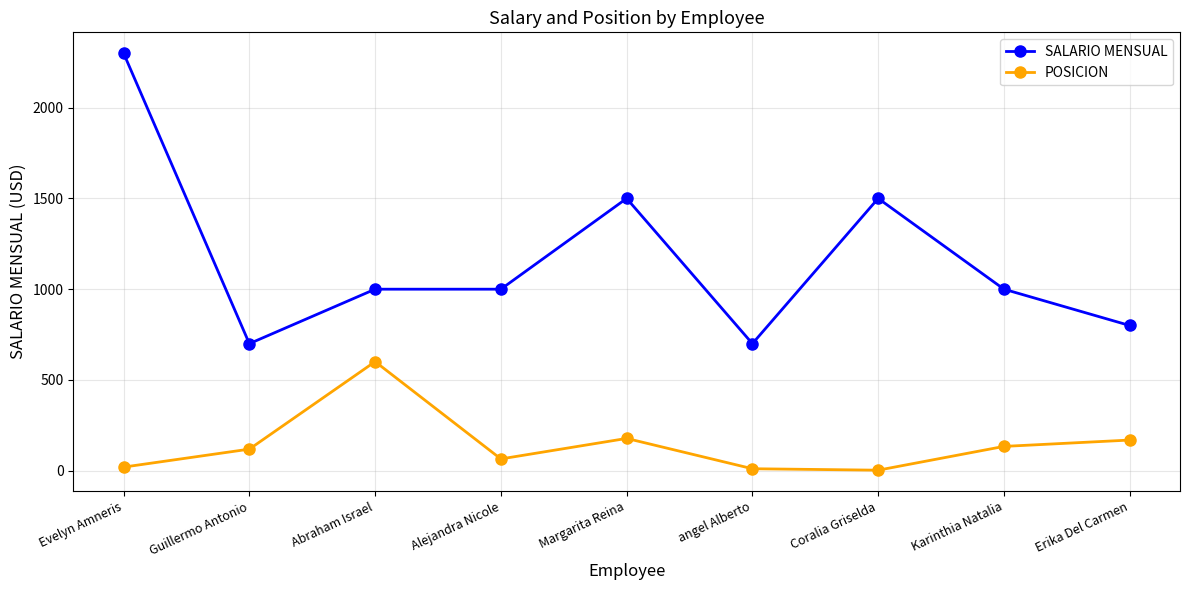

What is the difference between the maximum and minimum values in the SALARIO MENSUAL series?

1600